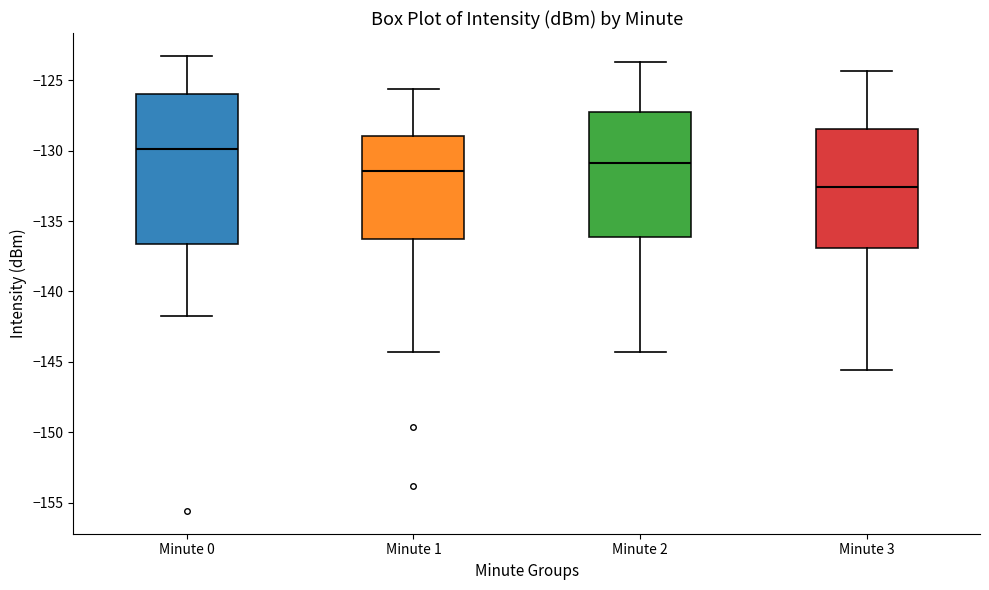

Reading left to right, read every box against the y-axis: the position of its median line, the range the box covers, and the ends of its whiskers. The values are not printed on the chart, so give them approximately, as read against the axis.

Minute 0: median -130.0, box -136.5 to -126.0, whiskers -141.5 to -123.0
Minute 1: median -131.5, box -136.5 to -129.0, whiskers -144.5 to -125.5
Minute 2: median -131.0, box -136.0 to -127.0, whiskers -144.5 to -123.5
Minute 3: median -132.5, box -137.0 to -128.5, whiskers -145.5 to -124.5